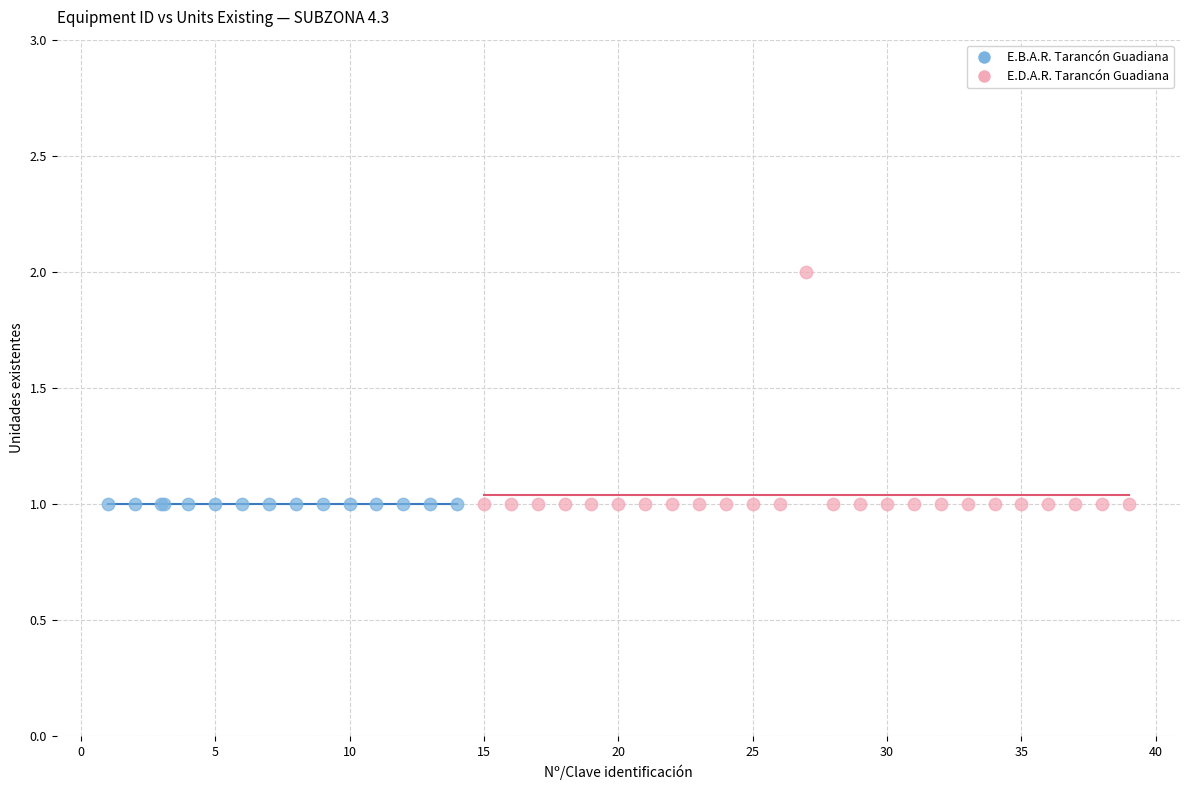

Which series contains the highest Y value?

E.D.A.R. Tarancón Guadiana